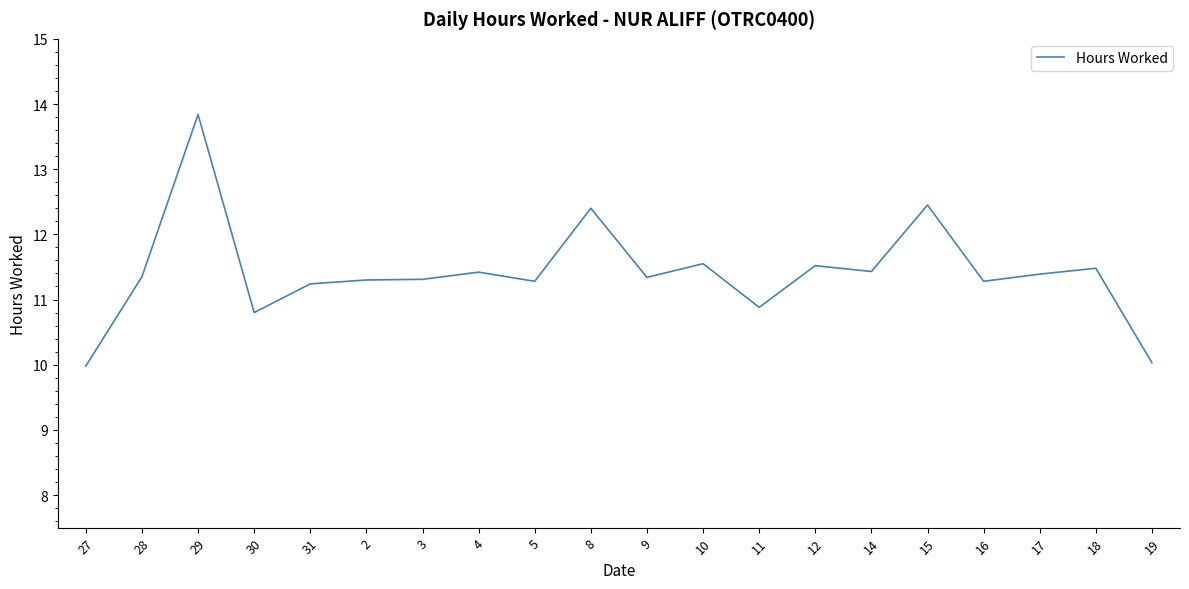

At which category does the data reach its first local peak?

29